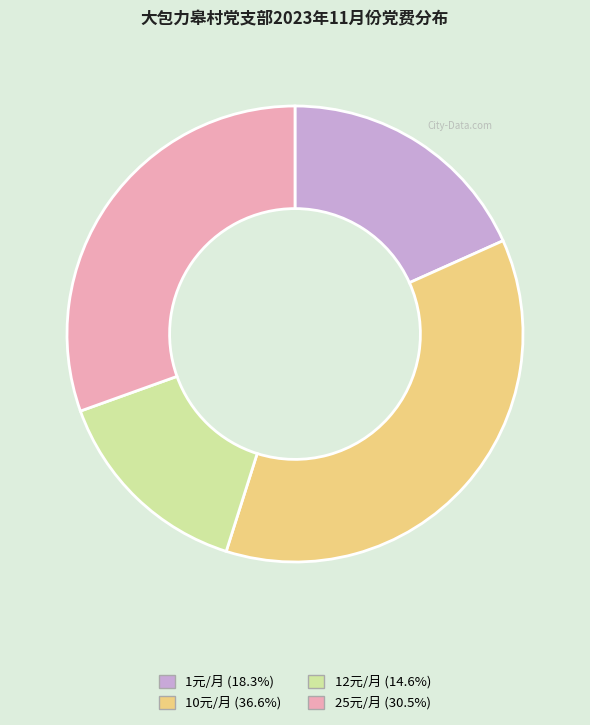

Is there any slice that represents more than half of the pie?

No